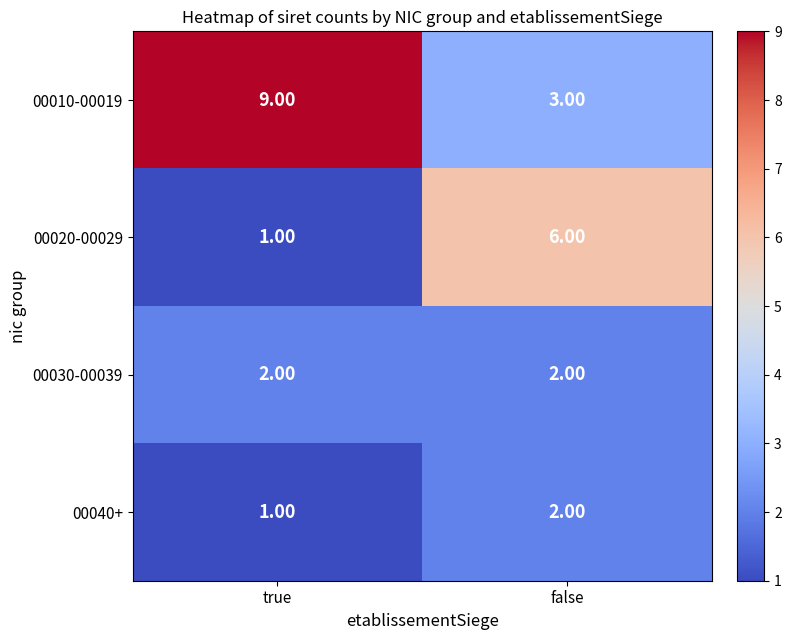

What is the total value across all series at true?

13